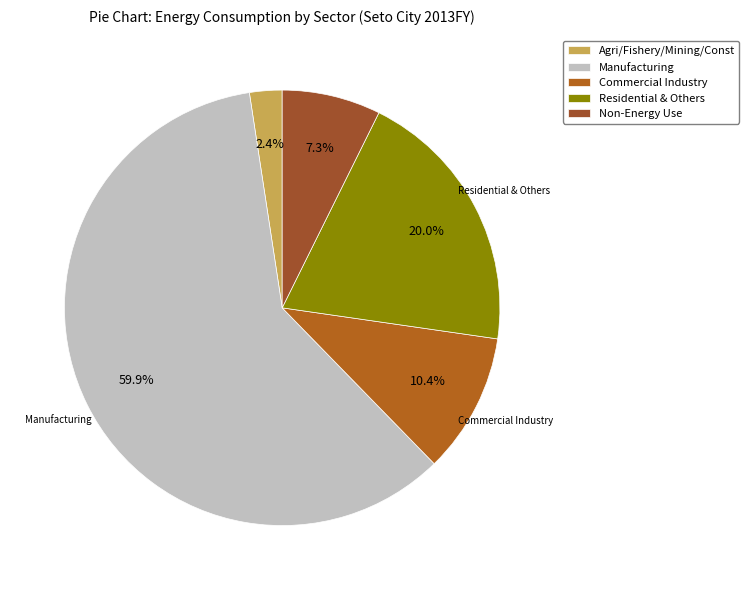

Rank the categories by value from lowest to highest.

Agri/Fishery/Mining/Const, Non-Energy Use, Commercial Industry, Residential & Others, Manufacturing